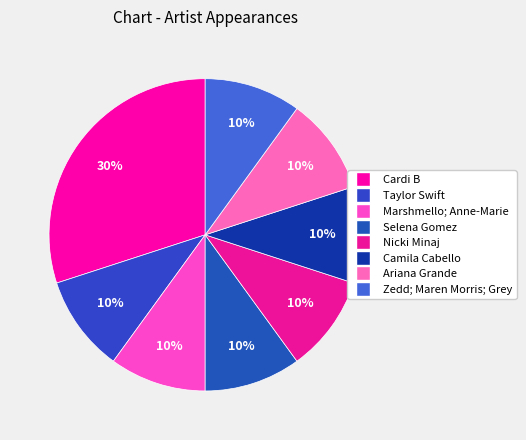

Is there any slice that represents more than half of the pie?

No